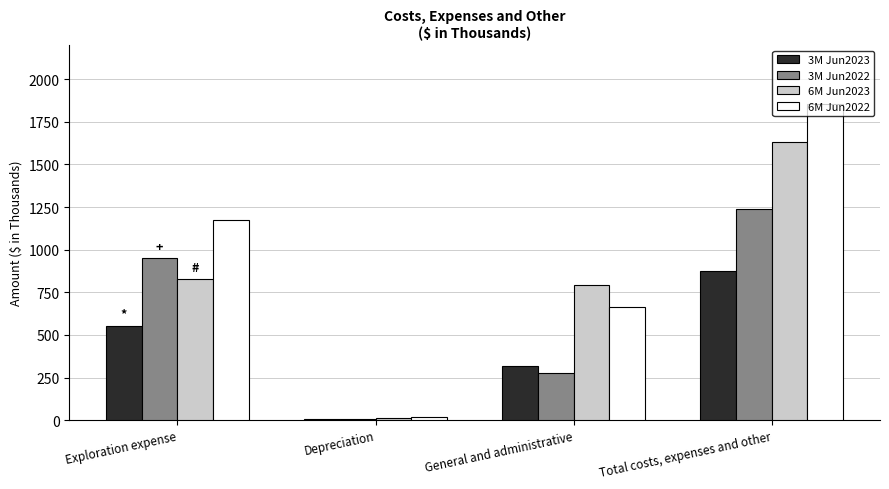

How many groups of bars are there?

4